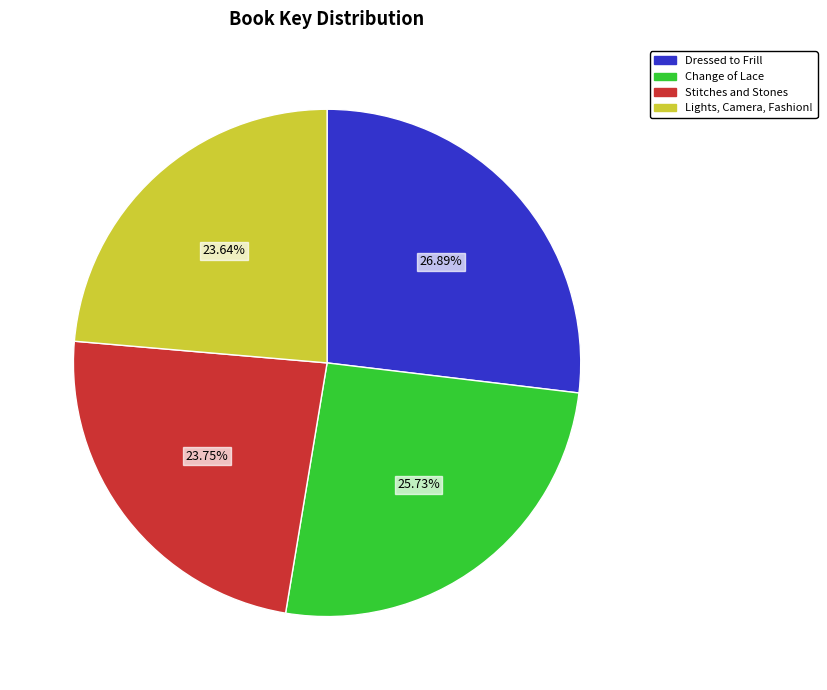

To the nearest percent, what percentage of the pie is Dressed to Frill?

27%